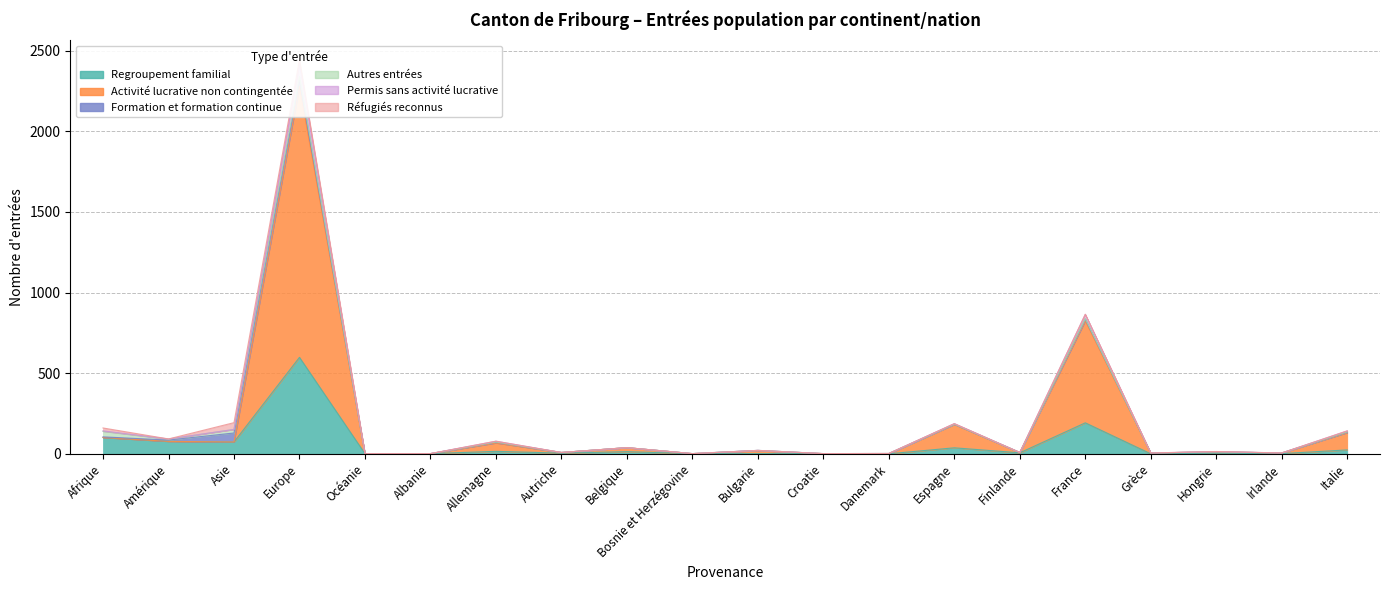

At which label is Regroupement familial closest to 299?

France